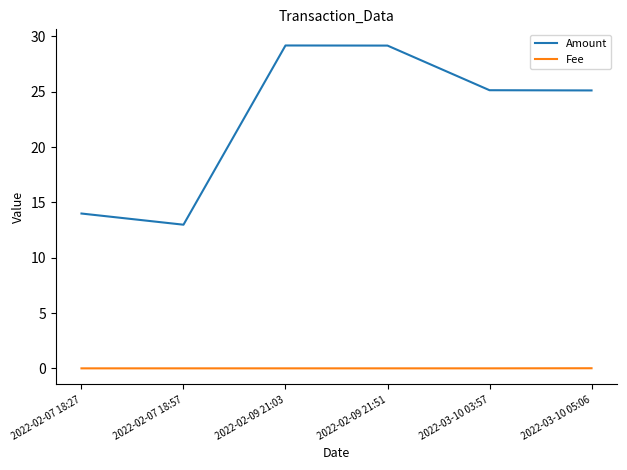

What is the difference between the highest and lowest values at 2022-02-07 18:57?

13.0